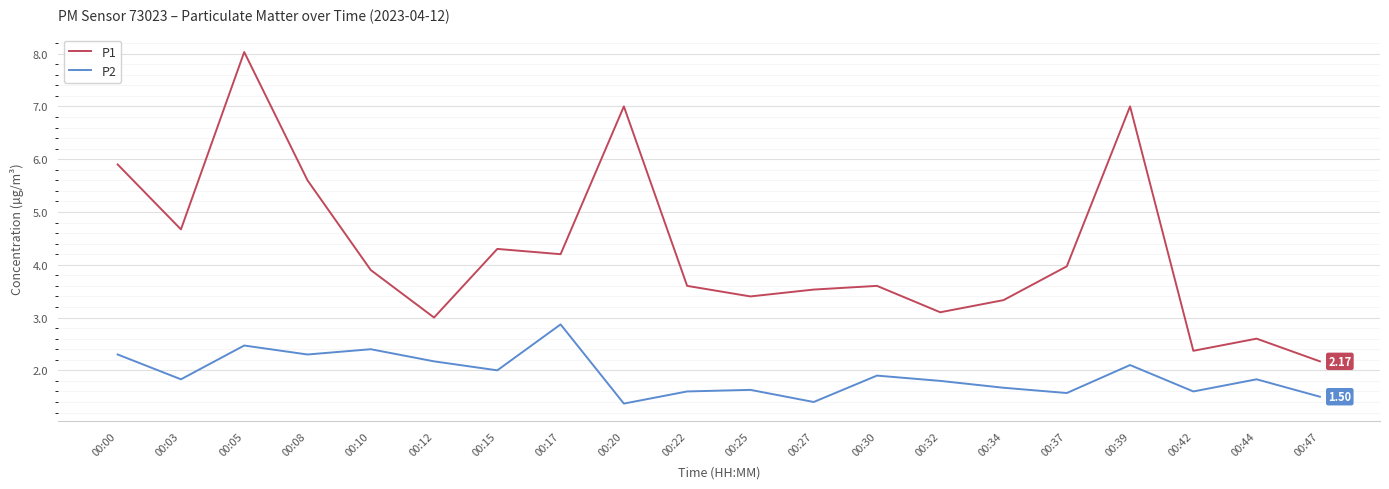

Reading left to right, transcribe all the data shown in this chart.

P1: 5.9	4.7	8.0	5.6	3.9	3.0	4.3	4.2	7.0	3.6	3.4	3.5	3.6	3.1	3.3	4.0	7.0	2.4	2.6	2.2
P2: 2.3	1.8	2.5	2.3	2.4	2.2	2.0	2.9	1.4	1.6	1.6	1.4	1.9	1.8	1.7	1.6	2.1	1.6	1.8	1.5